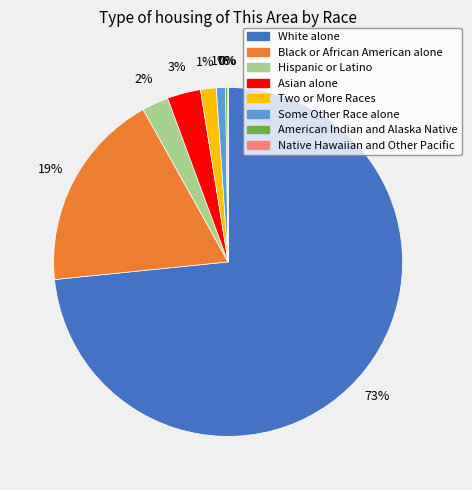

The Two or More Races slice represents 9% of the pie. True or false?

False